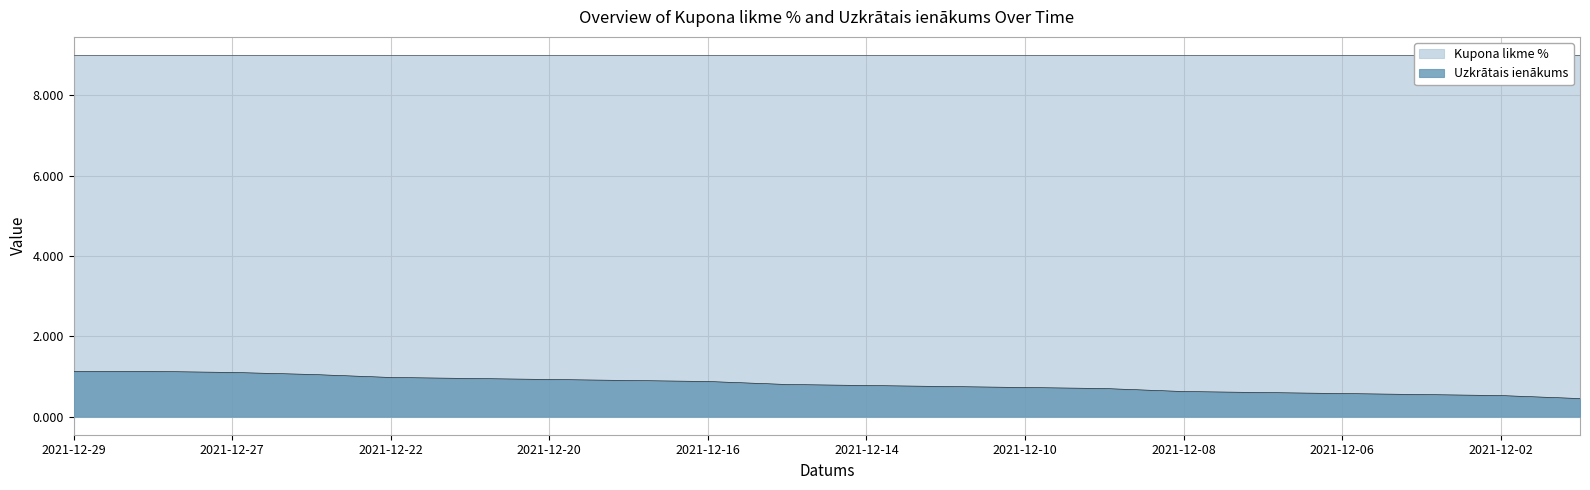

The value of Uzkrātais ienākums at 2021-12-08 is 0.2. True or false?

False